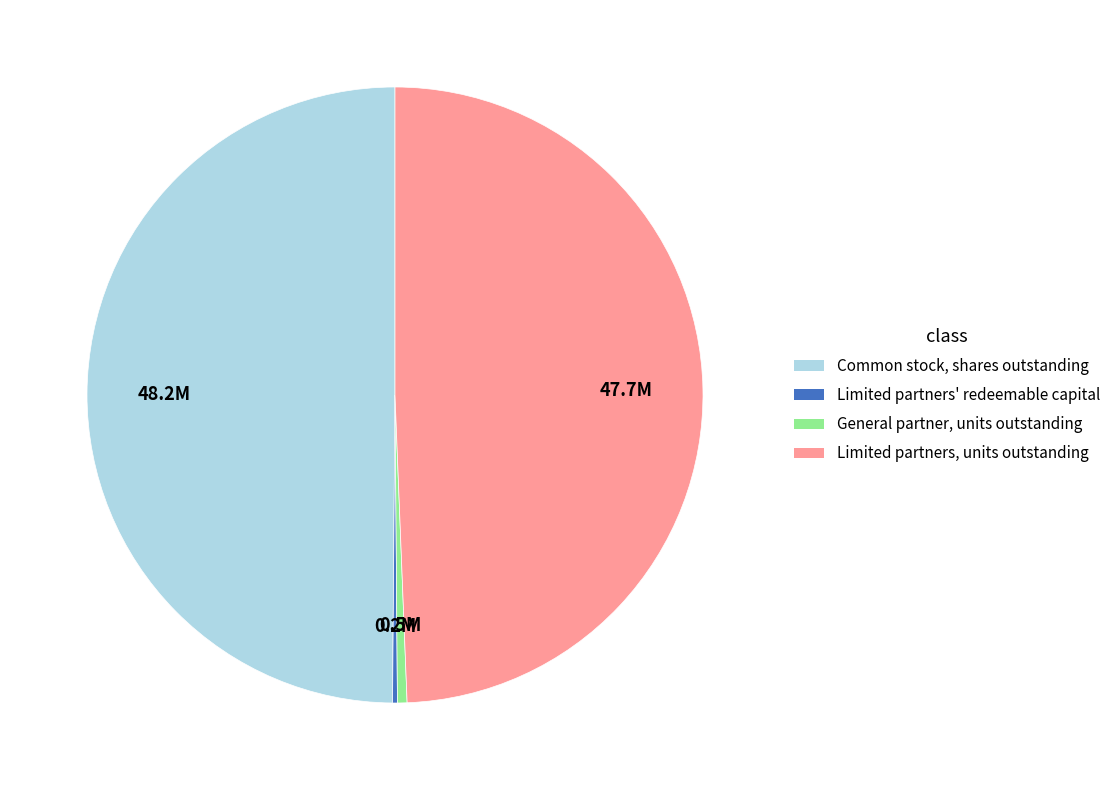

What is the largest slice in the pie chart?

Common stock, shares outstanding